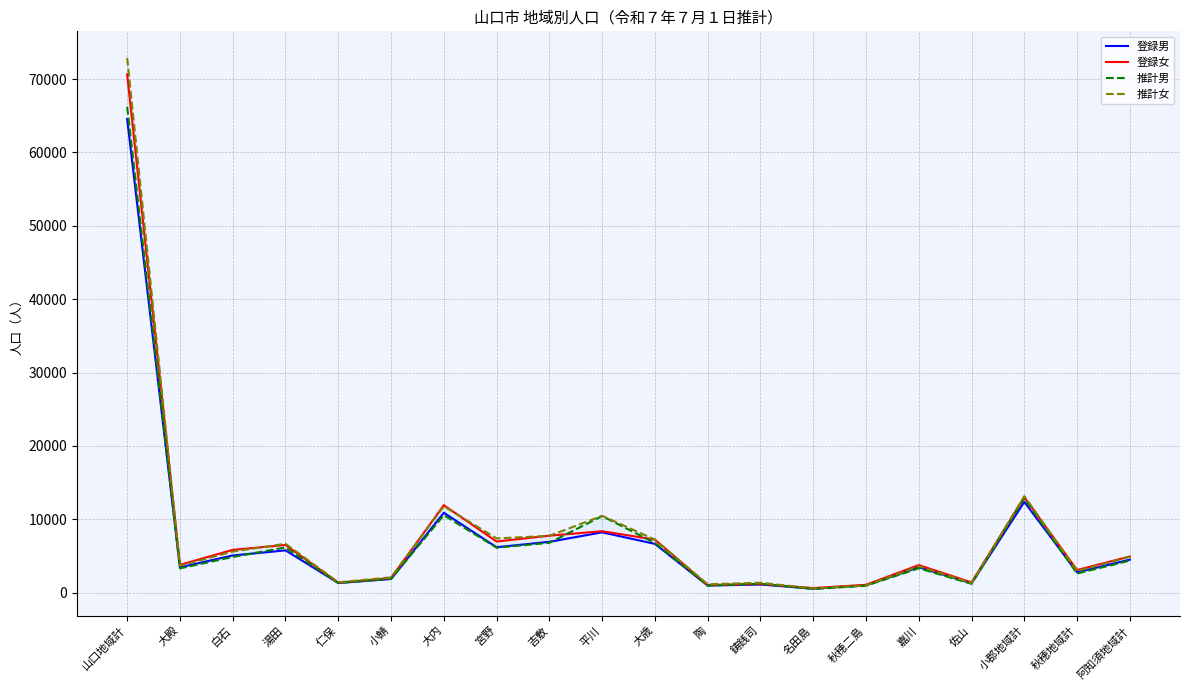

What are all the series names shown in the legend?

登録男, 登録女, 推計男, 推計女